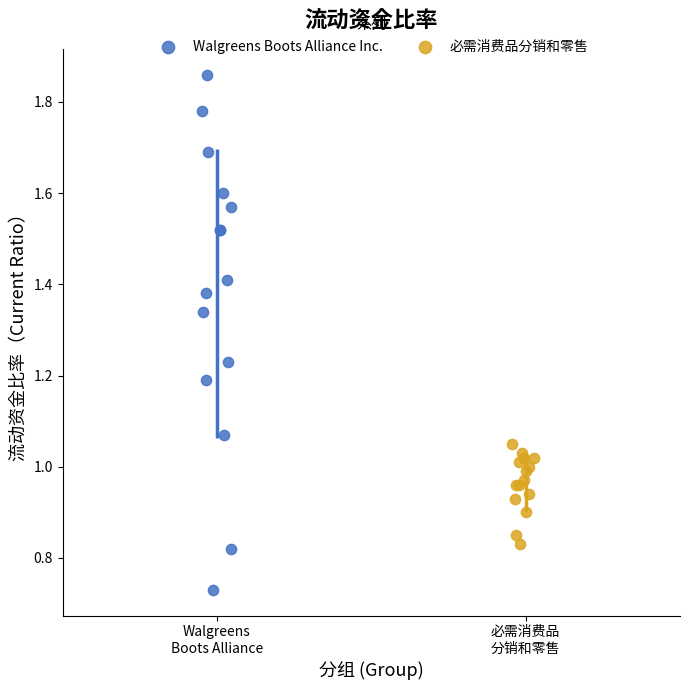

Which series has the largest Y range (max minus min)?

Walgreens Boots Alliance Inc.